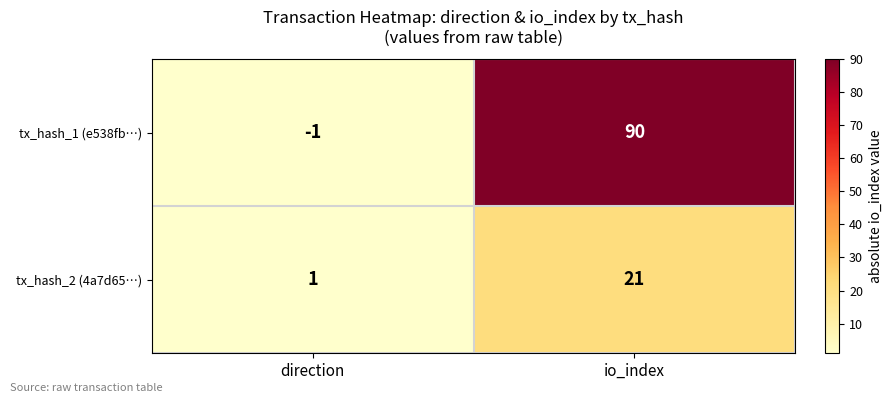

Which label corresponds to the smallest value in the chart?

direction